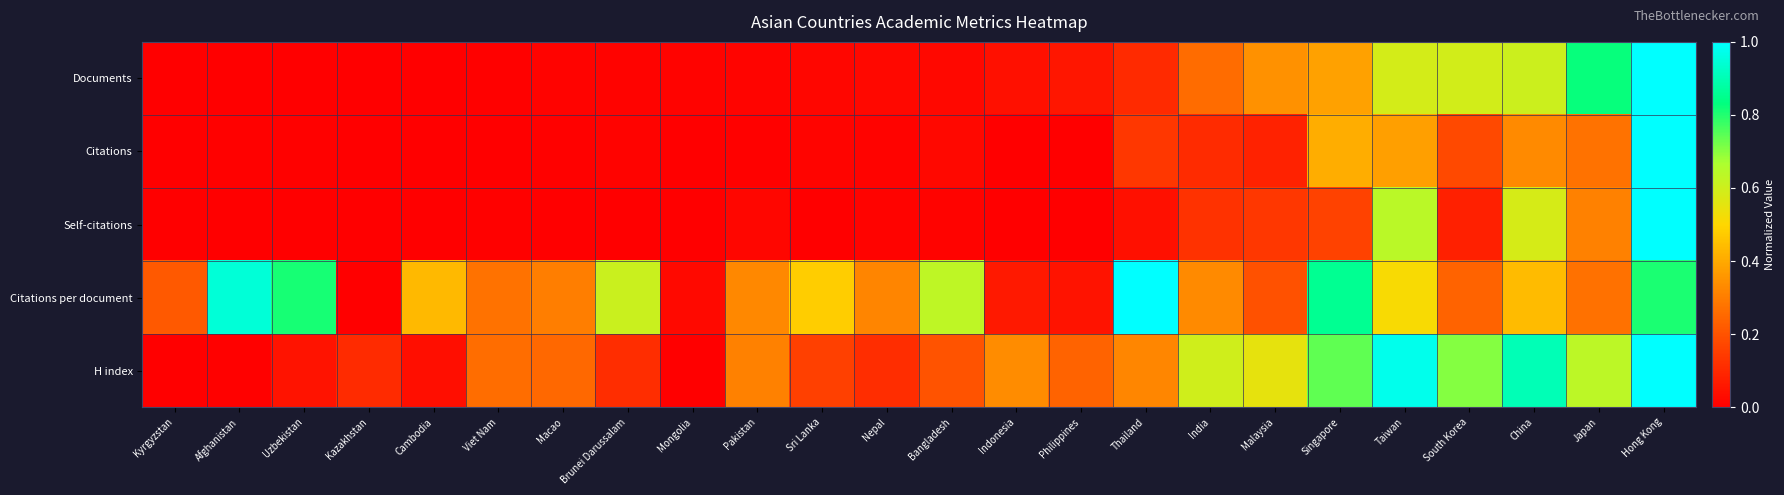

Reading right to left, list all the values displayed in this chart.

Documents: Hong Kong=1.0	Japan=0.8	China=0.6	South Korea=0.6	Taiwan=0.6	Singapore=0.4	Malaysia=0.3	India=0.3	Thailand=0.1	Philippines=0.1	Indonesia=0.0	Bangladesh=0.0	Nepal=0.0	Sri Lanka=0.0	Pakistan=0.0	Mongolia=0.0	Brunei Darussalam=0.0	Macao=0.0	Viet Nam=0.0	Cambodia=0.0	Kazakhstan=0.0	Uzbekistan=0.0	Afghanistan=0.0	Kyrgyzstan=0.0
Citations: Hong Kong=1.0	Japan=0.3	China=0.3	South Korea=0.2	Taiwan=0.4	Singapore=0.4	Malaysia=0.1	India=0.1	Thailand=0.1	Philippines=0.0	Indonesia=0.0	Bangladesh=0.0	Nepal=0.0	Sri Lanka=0.0	Pakistan=0.0	Mongolia=0.0	Brunei Darussalam=0.0	Macao=0.0	Viet Nam=0.0	Cambodia=0.0	Kazakhstan=0.0	Uzbekistan=0.0	Afghanistan=0.0	Kyrgyzstan=0.0
Self-citations: Hong Kong=1.0	Japan=0.3	China=0.6	South Korea=0.1	Taiwan=0.6	Singapore=0.2	Malaysia=0.1	India=0.1	Thailand=0.0	Philippines=0.0	Indonesia=0.0	Bangladesh=0.0	Nepal=0.0	Sri Lanka=0.0	Pakistan=0.0	Mongolia=0.0	Brunei Darussalam=0.0	Macao=0.0	Viet Nam=0.0	Cambodia=0.0	Kazakhstan=0.0	Uzbekistan=0.0	Afghanistan=0.0	Kyrgyzstan=0.0
Citations per document: Hong Kong=0.8	Japan=0.3	China=0.4	South Korea=0.2	Taiwan=0.5	Singapore=0.9	Malaysia=0.2	India=0.3	Thailand=1.0	Philippines=0.0	Indonesia=0.1	Bangladesh=0.6	Nepal=0.3	Sri Lanka=0.5	Pakistan=0.3	Mongolia=0.0	Brunei Darussalam=0.6	Macao=0.3	Viet Nam=0.3	Cambodia=0.4	Kazakhstan=0.0	Uzbekistan=0.8	Afghanistan=0.9	Kyrgyzstan=0.2
H index: Hong Kong=1.0	Japan=0.6	China=0.9	South Korea=0.7	Taiwan=1.0	Singapore=0.7	Malaysia=0.5	India=0.6	Thailand=0.3	Philippines=0.2	Indonesia=0.3	Bangladesh=0.2	Nepal=0.1	Sri Lanka=0.2	Pakistan=0.3	Mongolia=0.0	Brunei Darussalam=0.1	Macao=0.3	Viet Nam=0.3	Cambodia=0.0	Kazakhstan=0.1	Uzbekistan=0.0	Afghanistan=0.0	Kyrgyzstan=0.0